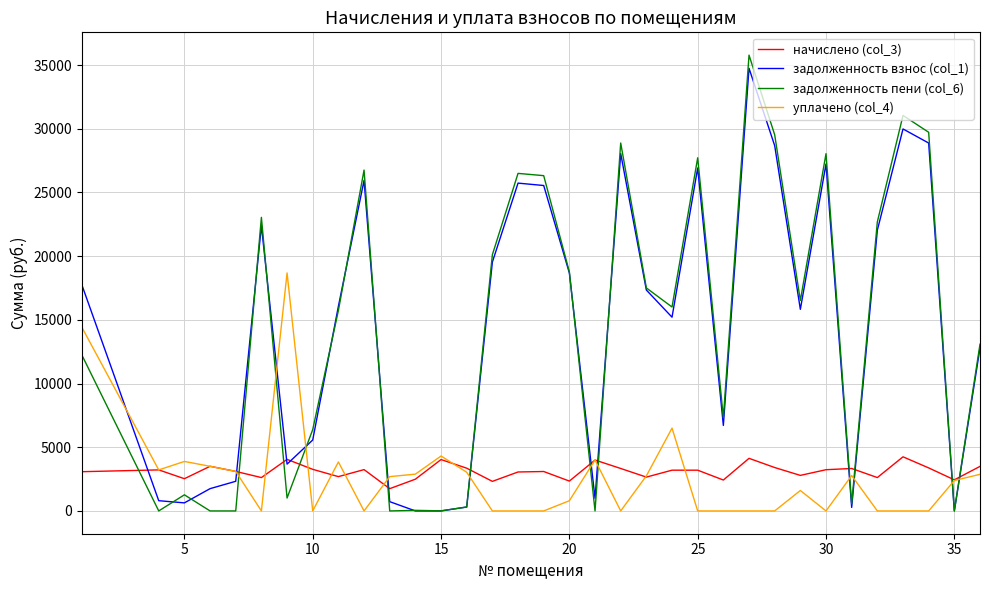

What are all the series names shown in the legend?

начислено (col_3), задолженность взнос (col_1), задолженность пени (col_6), уплачено (col_4)